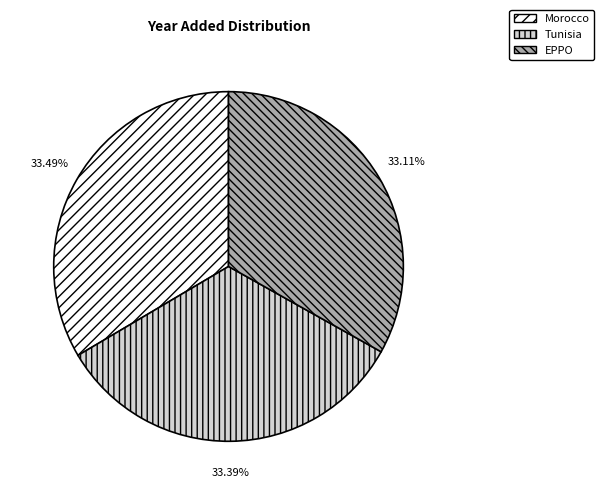

How many segments does this pie chart have?

3